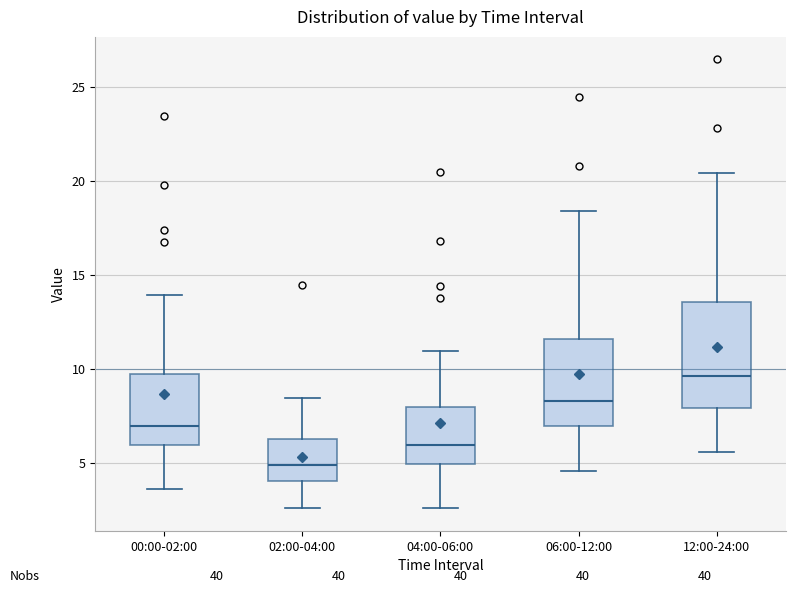

Reading left to right, read every box against the y-axis: the position of its median line, the range the box covers, and the ends of its whiskers. The values are not printed on the chart, so give them approximately, as read against the axis.

00:00-02:00: median 7.0, box 6.0 to 9.5, whiskers 3.5 to 14.0
02:00-04:00: median 5.0, box 4.0 to 6.5, whiskers 2.5 to 8.5
04:00-06:00: median 6.0, box 5.0 to 8.0, whiskers 2.5 to 11.0
06:00-12:00: median 8.5, box 7.0 to 11.5, whiskers 4.5 to 18.5
12:00-24:00: median 9.5, box 8.0 to 13.5, whiskers 5.5 to 20.5